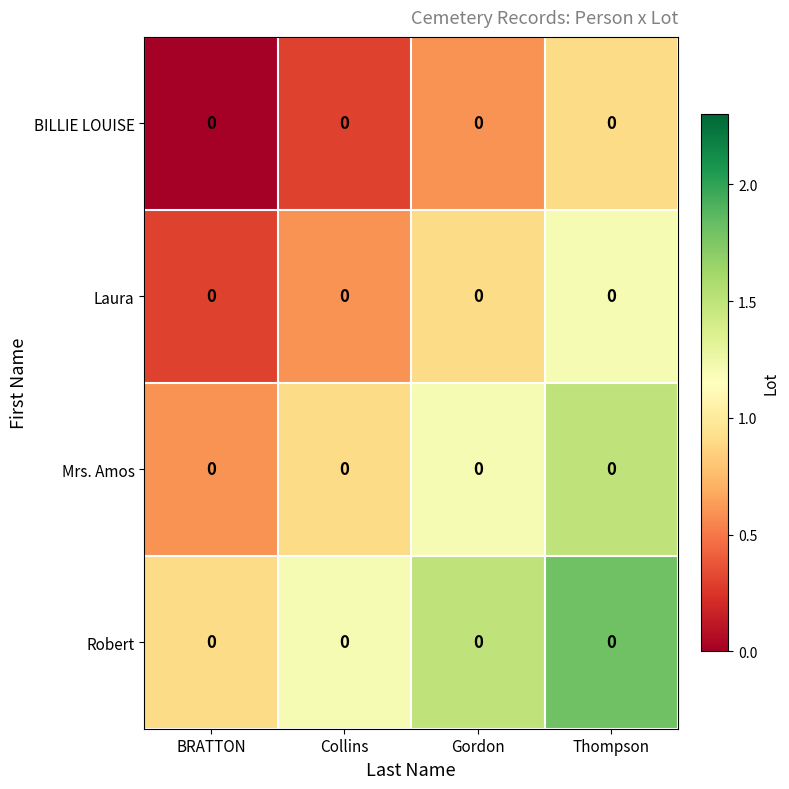

How many data points in Mrs. Amos are less than 1?

2